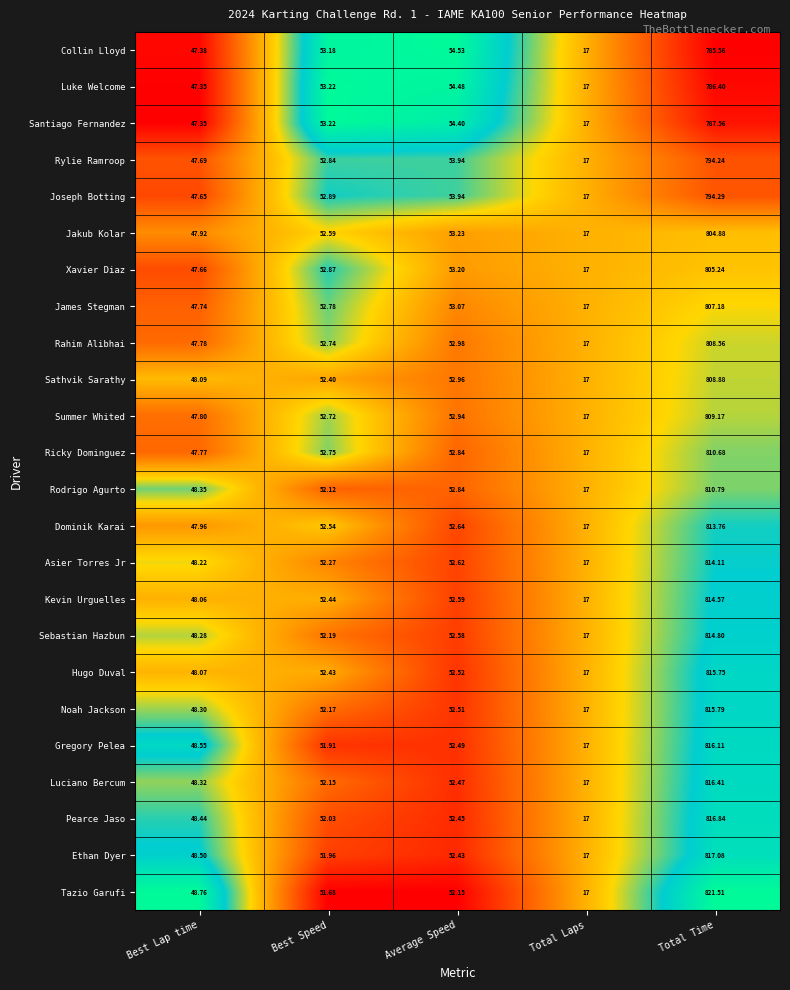

List the series in order of their peak value, lowest first.

Collin Lloyd, Luke Welcome, Santiago Fernandez, Rylie Ramroop, Joseph Botting, Jakub Kolar, Xavier Diaz, James Stegman, Rahim Alibhai, Sathvik Sarathy, Summer Whited, Ricky Dominguez, Rodrigo Agurto, Dominik Karai, Asier Torres Jr, Kevin Urguelles, Sebastian Hazbun, Hugo Duval, Noah Jackson, Gregory Pelea, Luciano Bercum, Pearce Jaso, Ethan Dyer, Tazio Garufi